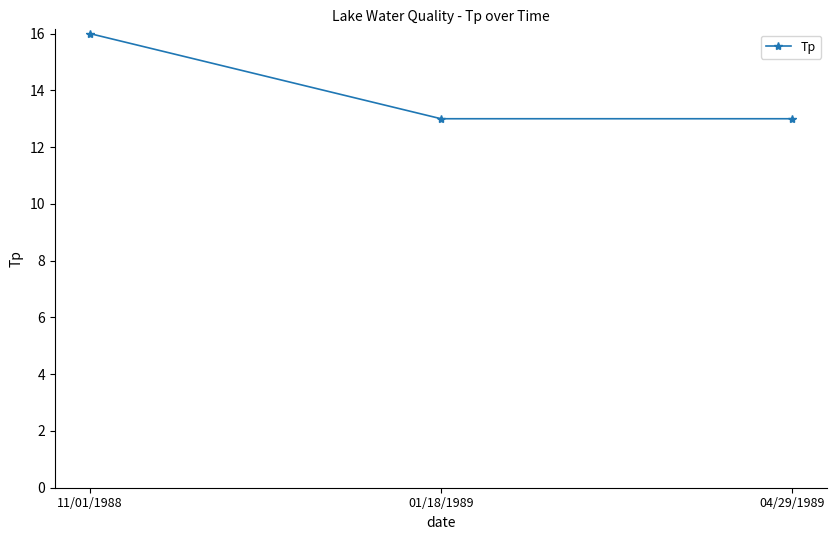

What is the difference between the maximum and minimum values?

3